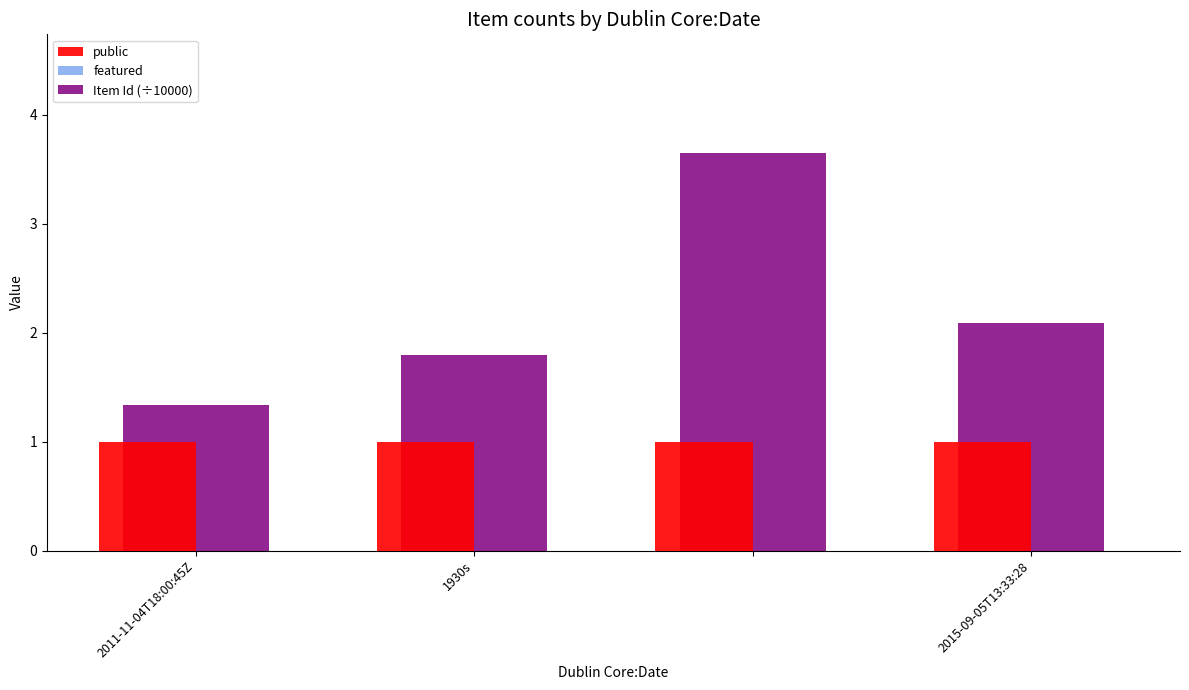

List the series in order of their overall mean, lowest first.

public, Item Id (÷10000)